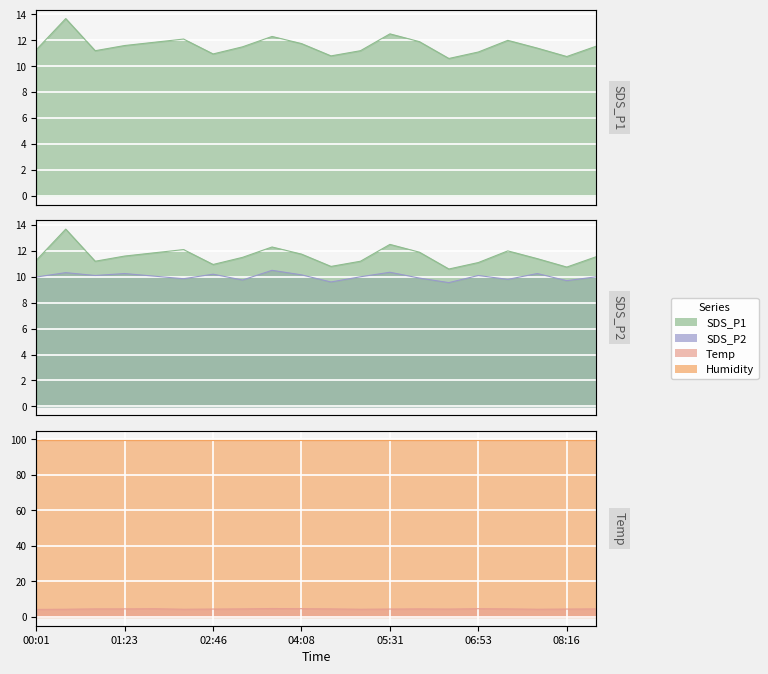

At which category does SDS_P2 reach its first local valley?

00:56